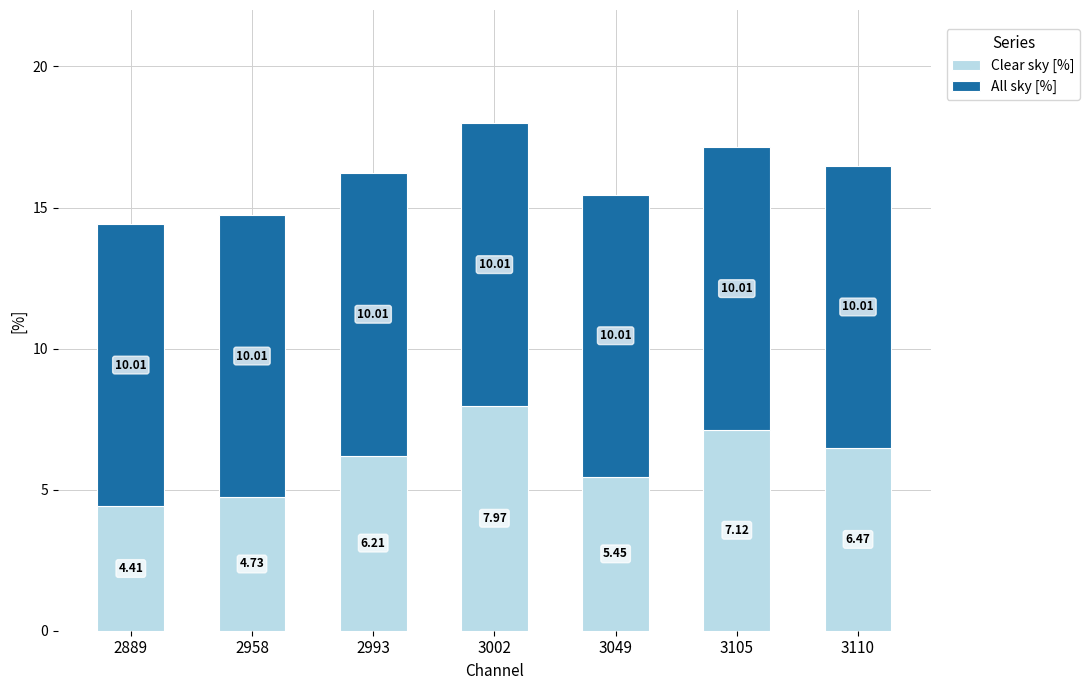

What is the difference between the Clear sky [%] values at 3049 and 2958?

0.7